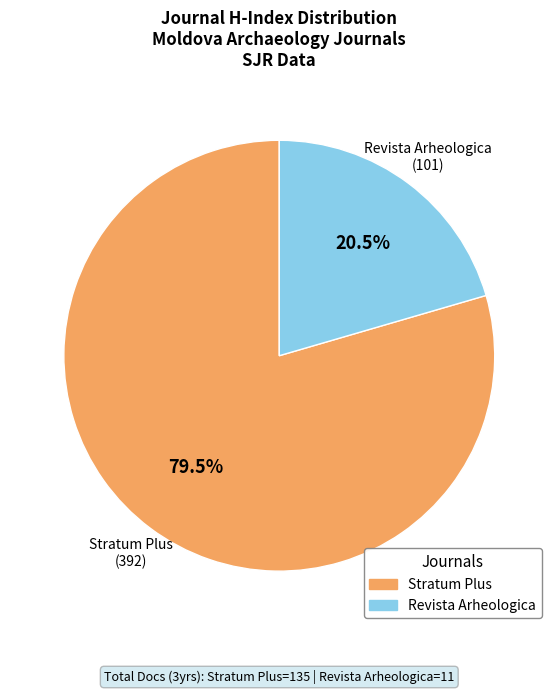

Is there a majority slice in this chart?

Yes